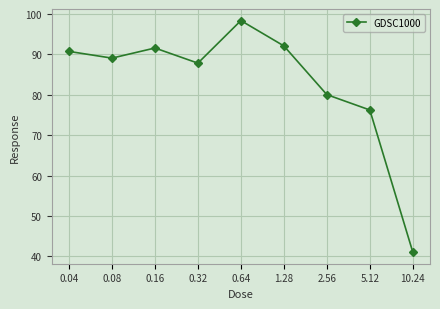

List the labels in order of value, largest first.

0.64, 1.28, 0.16, 0.04, 0.08, 0.32, 2.56, 5.12, 10.24